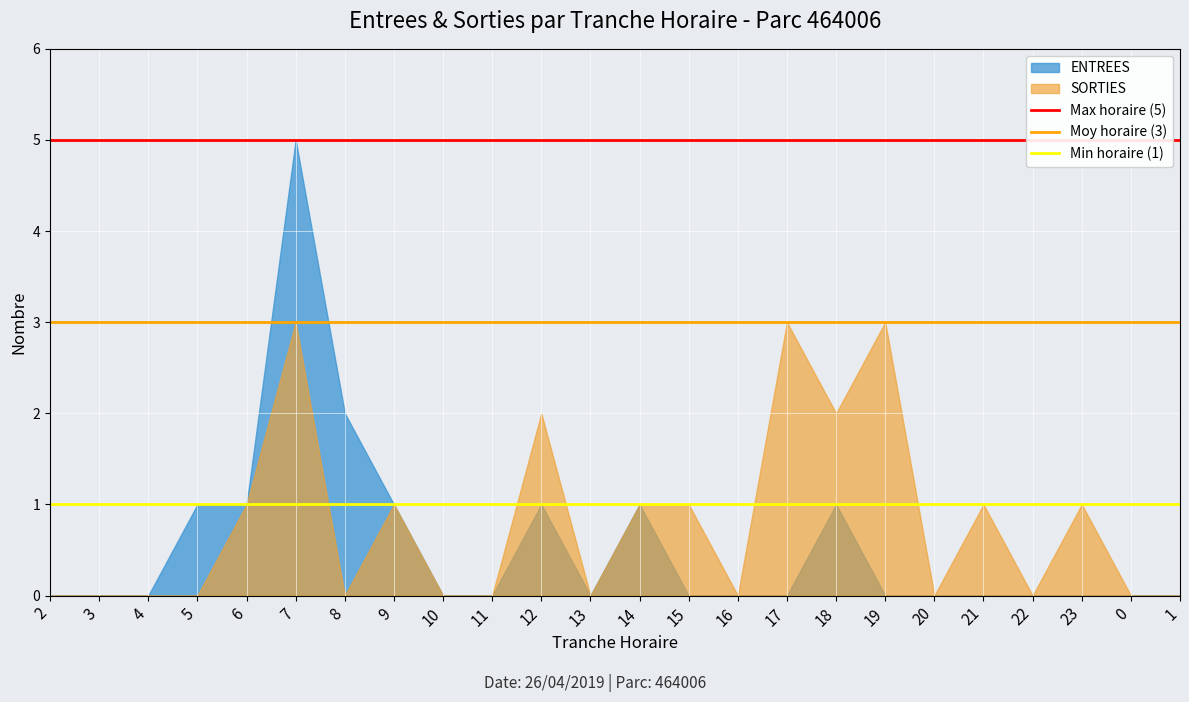

What is the average value of the Min horaire (1) series?

1